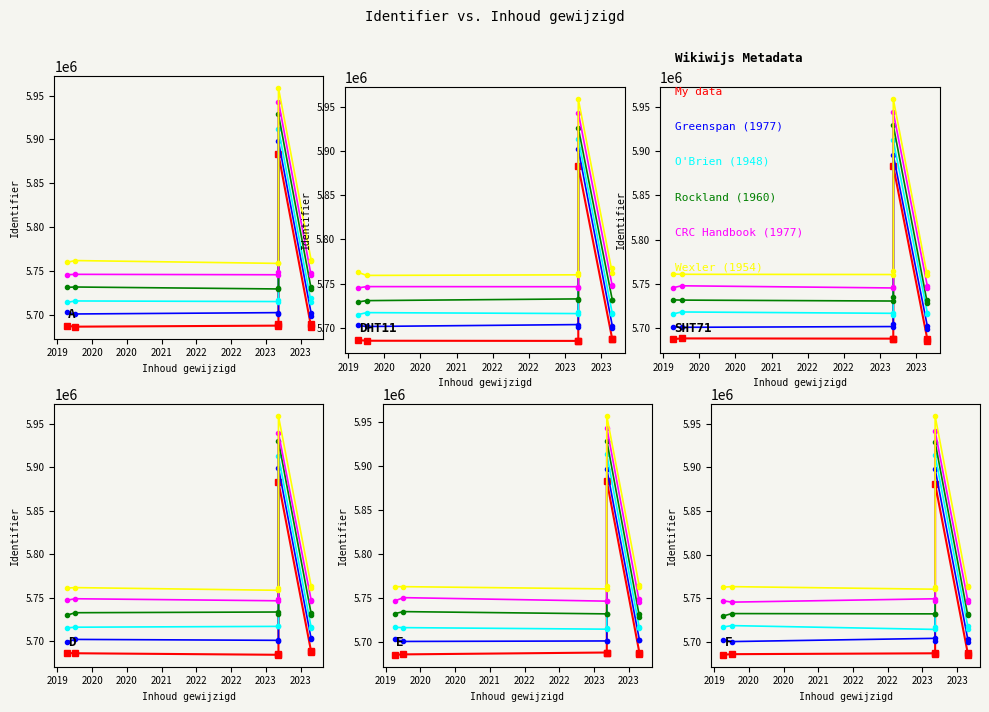

Reading left to right, extract all data points from this chart.

My data: 5687223.3	5688069.3	5687800.0	5687347.1	5882929.1	5687503.5	5685238.8
Greenspan (1977): 5701011.8	5700638.0	5701491.8	5704842.0	5895601.1	5702394.4	5698978.9
O'Brien (1948): 5715659.1	5717999.4	5716465.4	5714753.4	5912329.0	5717384.4	5715302.5
Rockland (1960): 5731691.7	5731434.4	5730391.6	5734585.9	5929352.9	5728327.3	5731677.7
CRC Handbook (1977): 5745374.3	5747644.7	5745180.2	5746197.9	5944159.5	5747663.6	5744597.6
Wexler (1954): 5760865.2	5760653.6	5760389.0	5764018.2	5959009.5	5759473.7	5762774.8